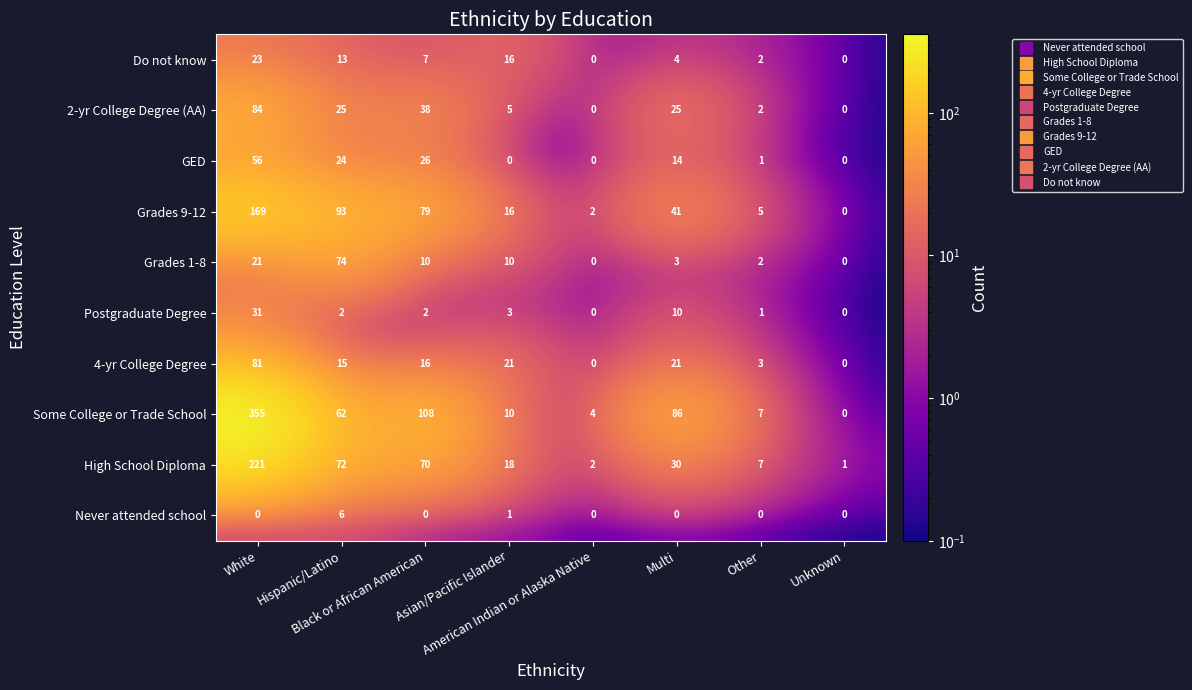

What is the total value across all series at Hispanic/Latino?

386